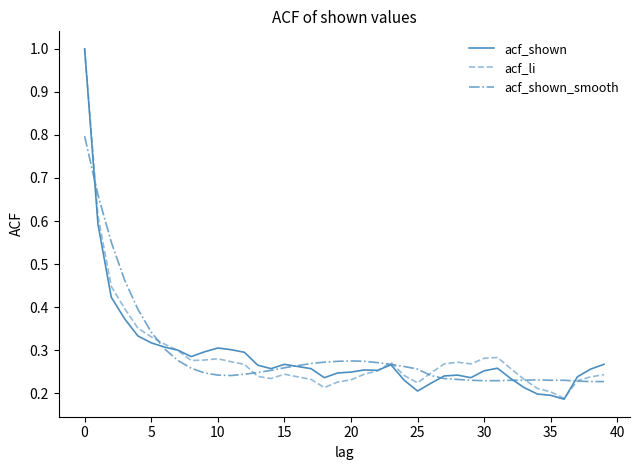

At how many categories does at least one series exceed 0?

40